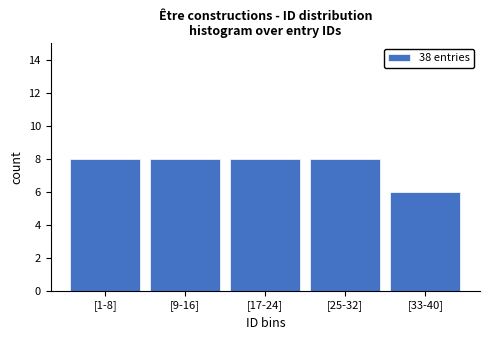

Reading left to right, transcribe all the data shown in this chart.

[1-8]=8	[9-16]=8	[17-24]=8	[25-32]=8	[33-40]=6